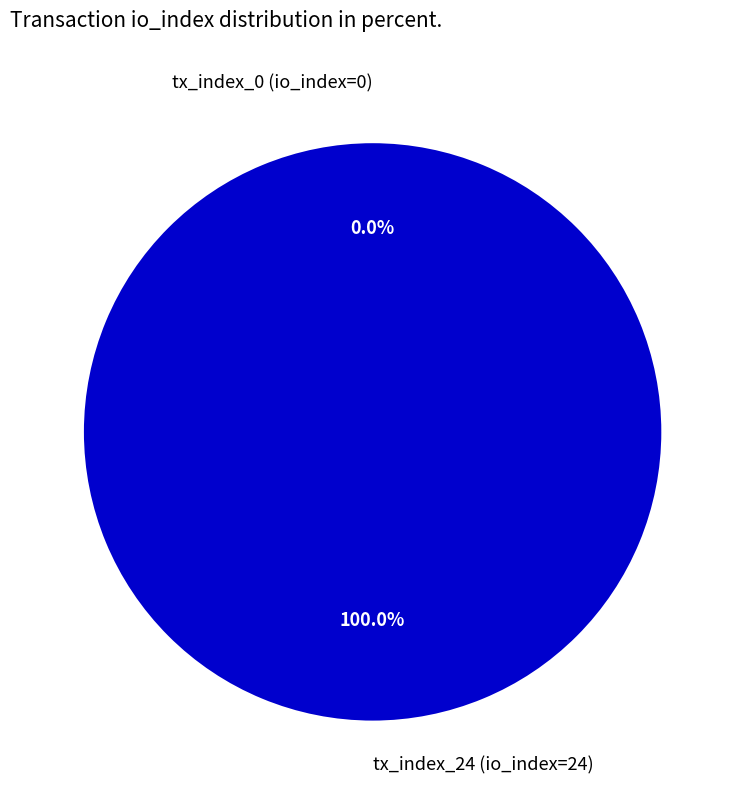

Is it true that tx_index_24 (io_index=24) is 99% of the pie?

False